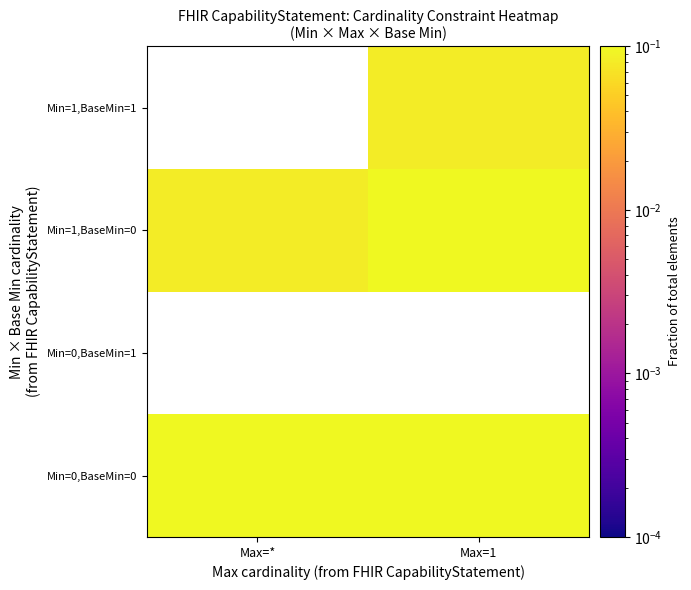

What is the total value across all series at Max=1?

0.6